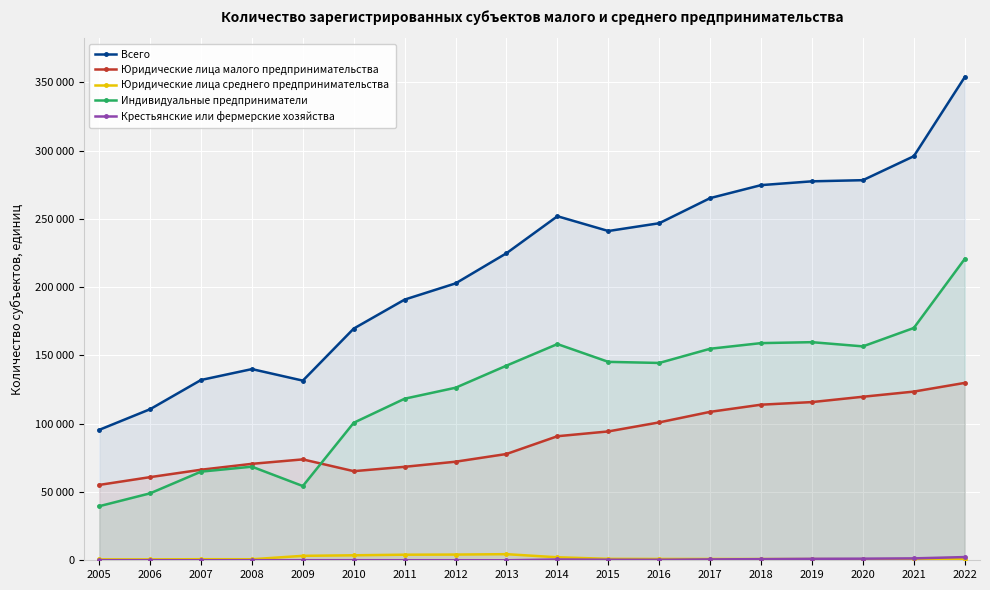

Between 2008 and 2017, which is larger?

2017